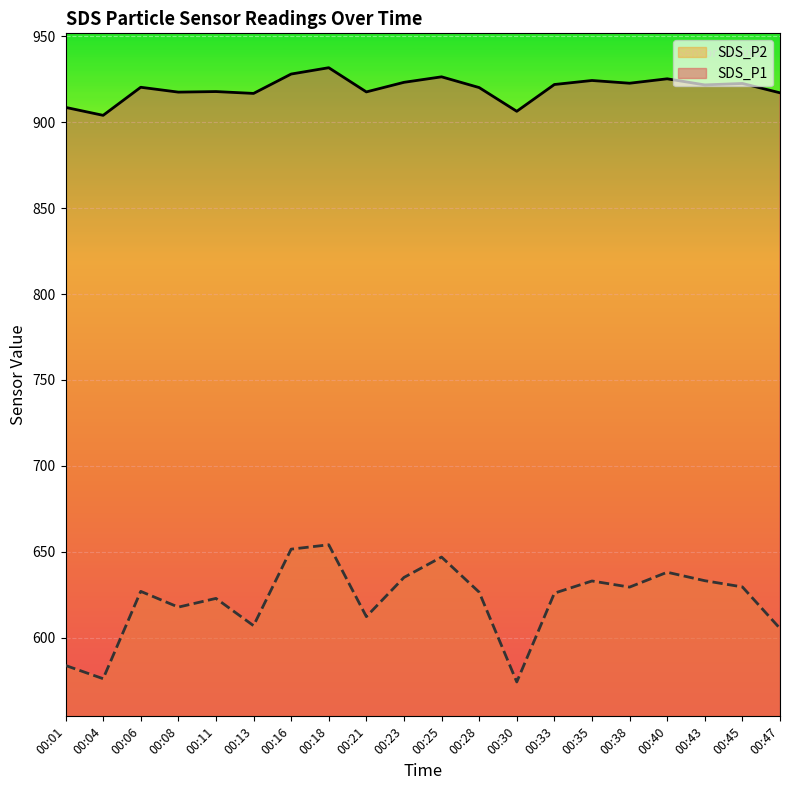

Rank the series by their average value, from lowest to highest.

SDS_P2, SDS_P1